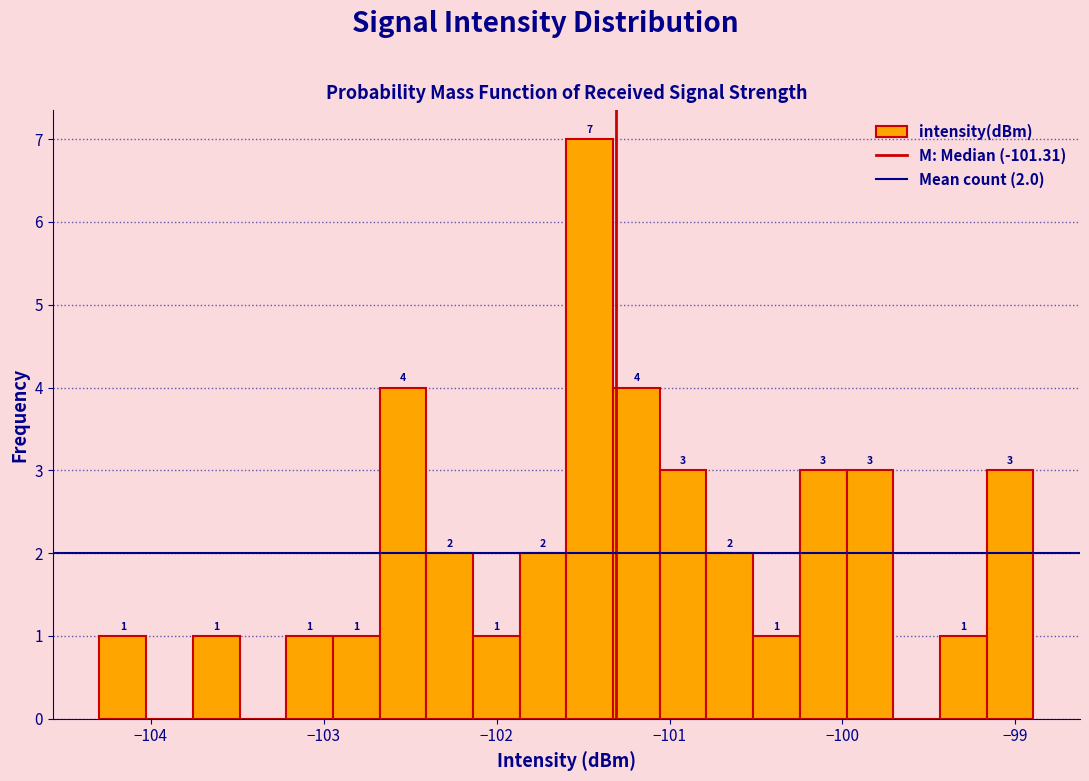

Read against the x-axis, roughly where is the centre of the tallest bar?

-101.5